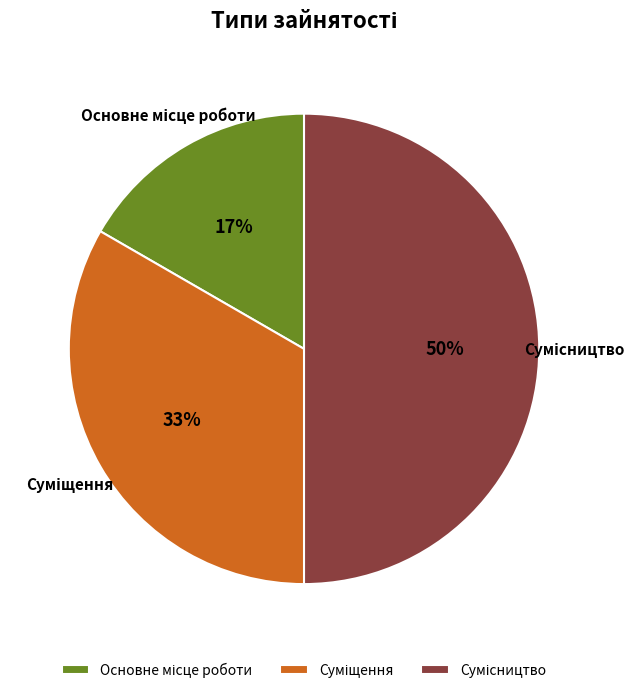

To the nearest percent, what is the difference between the largest and smallest slice percentages?

33%